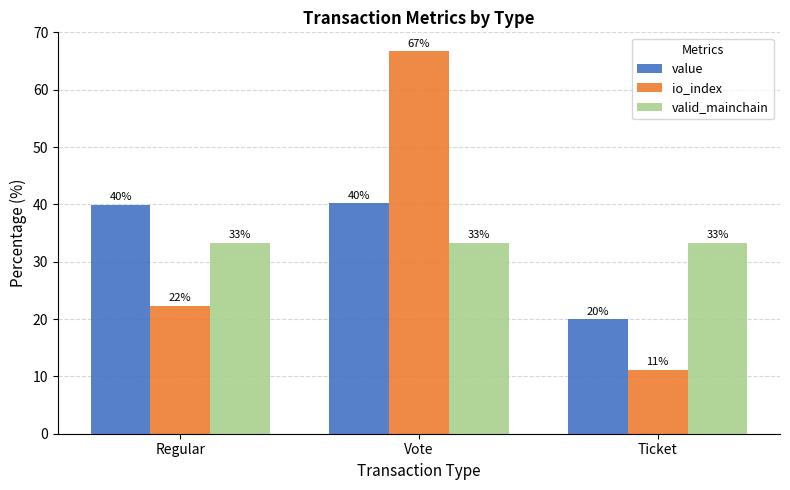

Which category has the lowest value in the io_index series?

Ticket